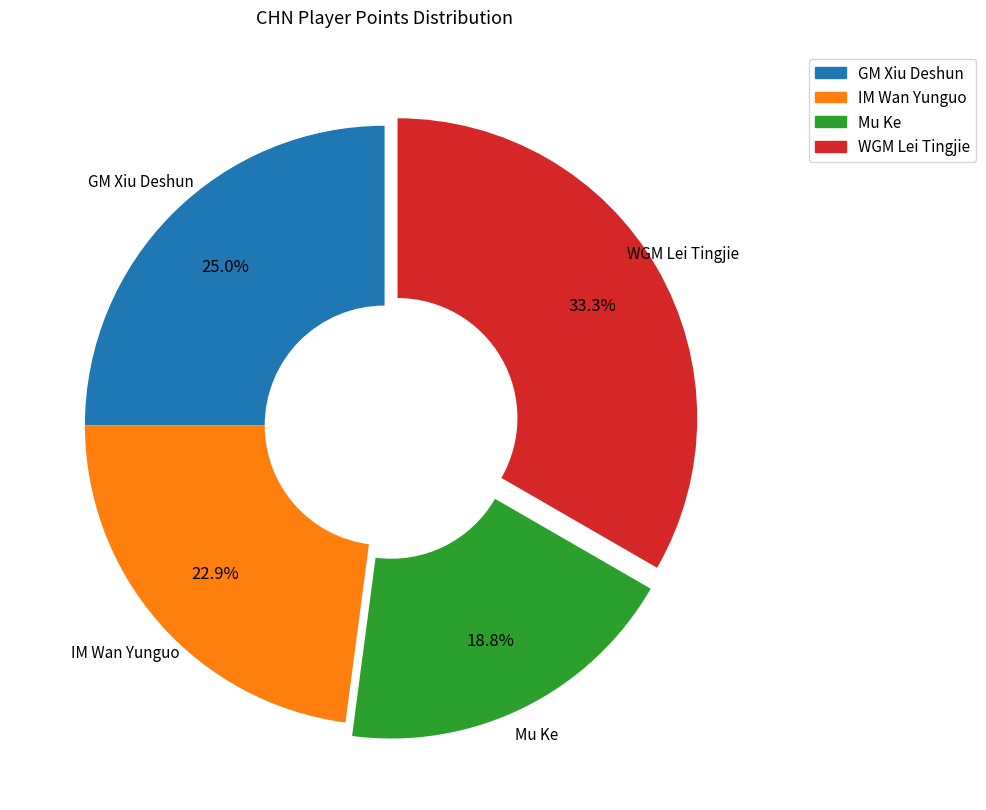

Rank the categories by value from lowest to highest.

Mu Ke, IM Wan Yunguo, GM Xiu Deshun, WGM Lei Tingjie